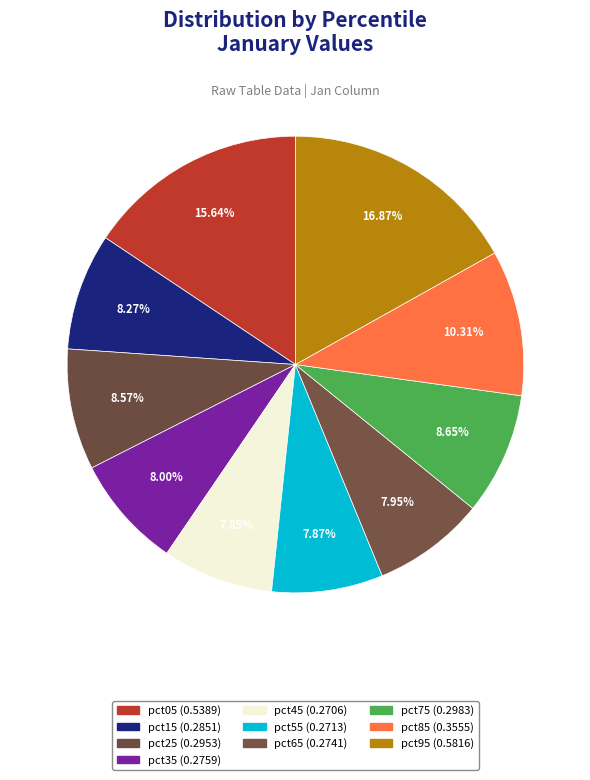

The pct15 slice represents 1% of the pie. True or false?

False